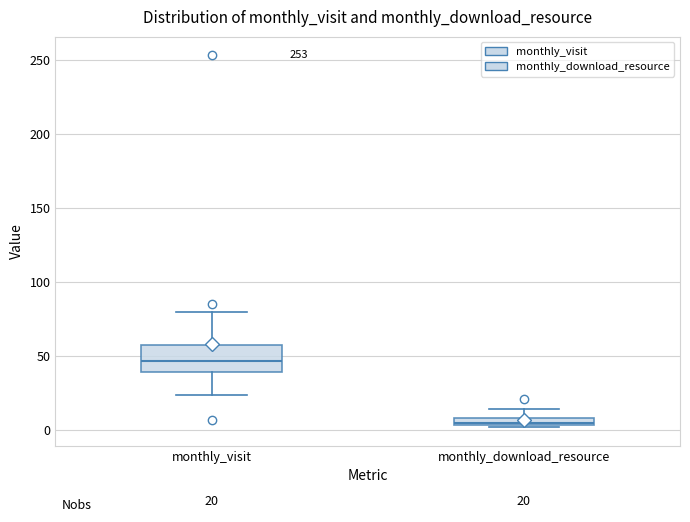

Comparing the boxes themselves (not the whiskers), which one is the tallest?

monthly_visit